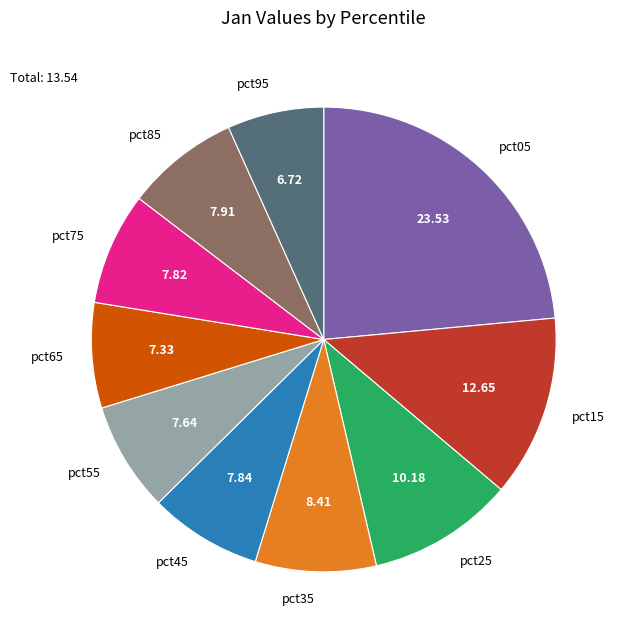

What is the ratio of the value at pct05 to the value at pct45?

3.0